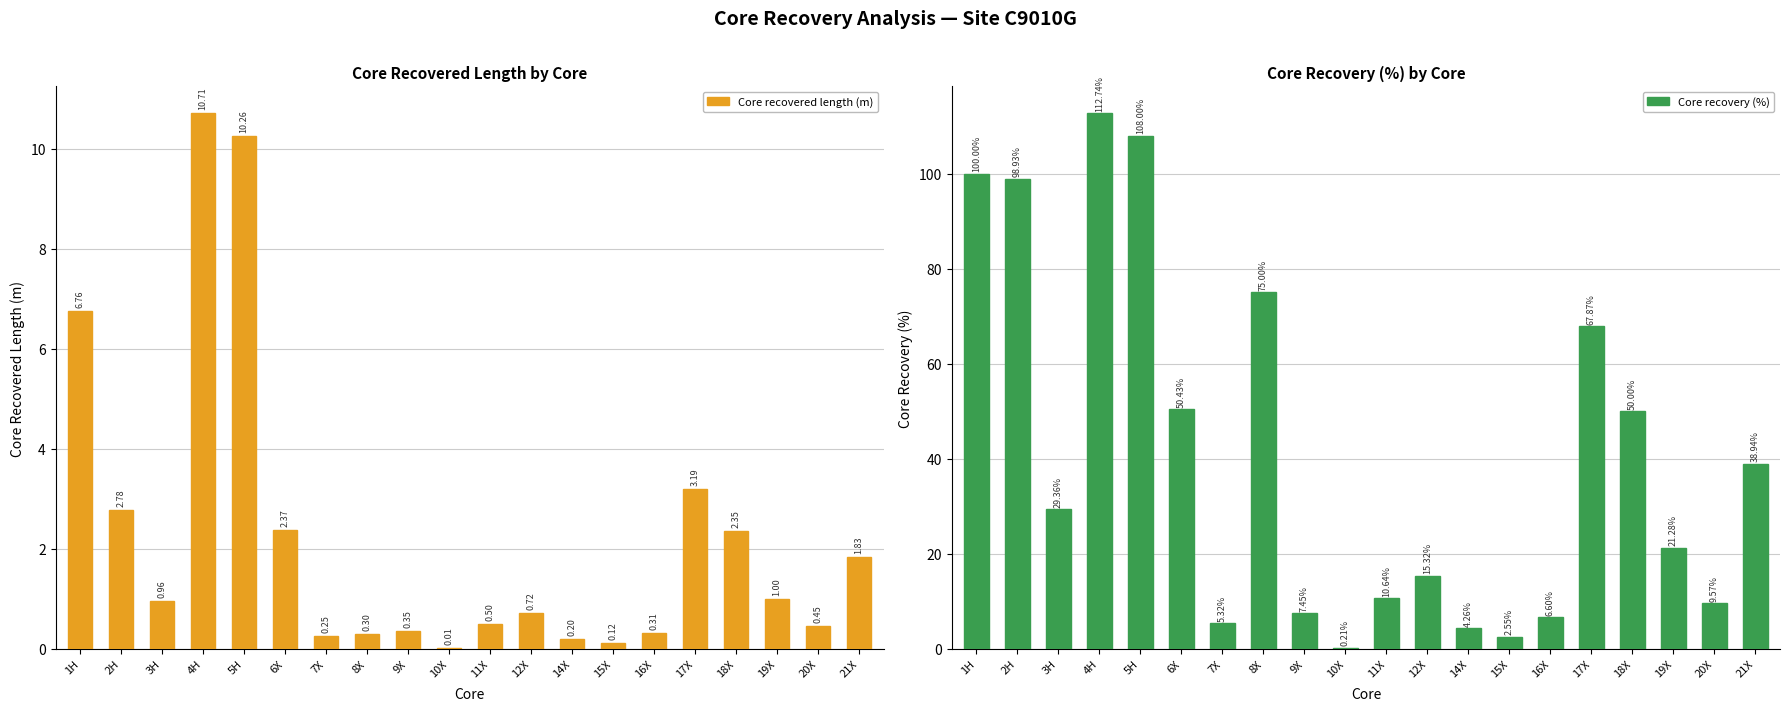

Reading right to left, extract all data points from this chart.

Core recovered length (m): 21X=1.8	20X=0.5	19X=1.0	18X=2.4	17X=3.2	16X=0.3	15X=0.1	14X=0.2	12X=0.7	11X=0.5	10X=0.0	9X=0.3	8X=0.3	7X=0.2	6X=2.4	5H=10.3	4H=10.7	3H=1.0	2H=2.8	1H=6.8
Core recovery (%): 21X=38.9	20X=9.6	19X=21.3	18X=50.0	17X=67.9	16X=6.6	15X=2.5	14X=4.3	12X=15.3	11X=10.6	10X=0.2	9X=7.5	8X=75.0	7X=5.3	6X=50.4	5H=108.0	4H=112.7	3H=29.4	2H=98.9	1H=100.0